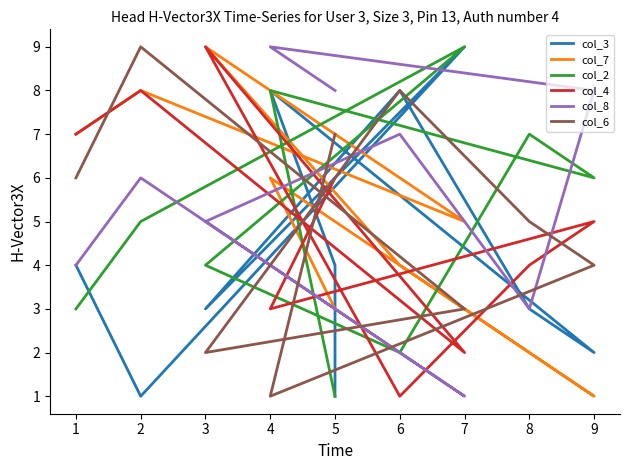

Is the value of col_8 at 3 greater than the value of col_7 at 3?

No